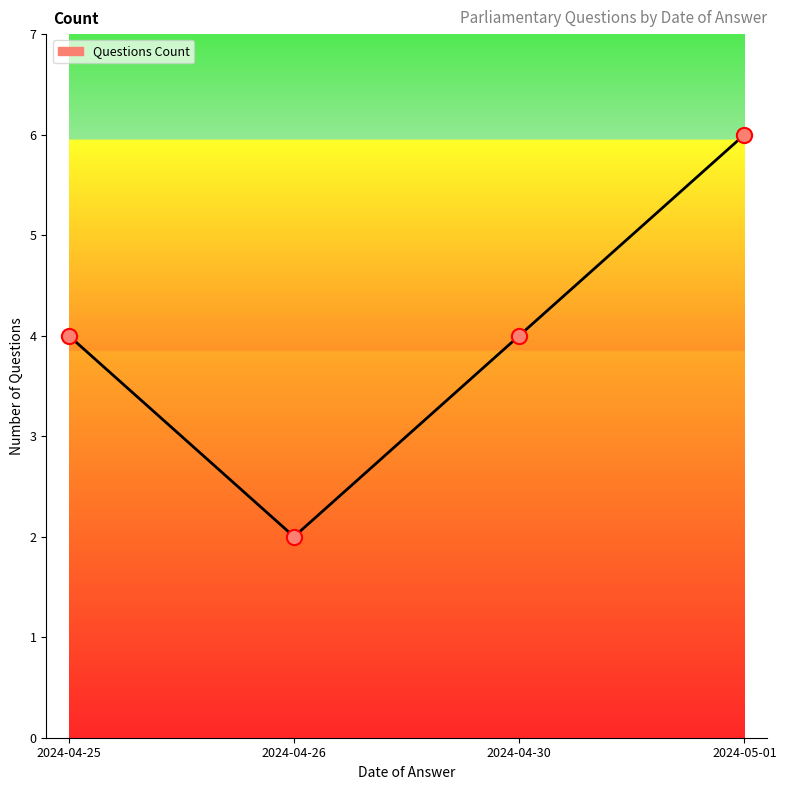

Between 2024-05-01 and 2024-04-30, which is larger?

2024-05-01